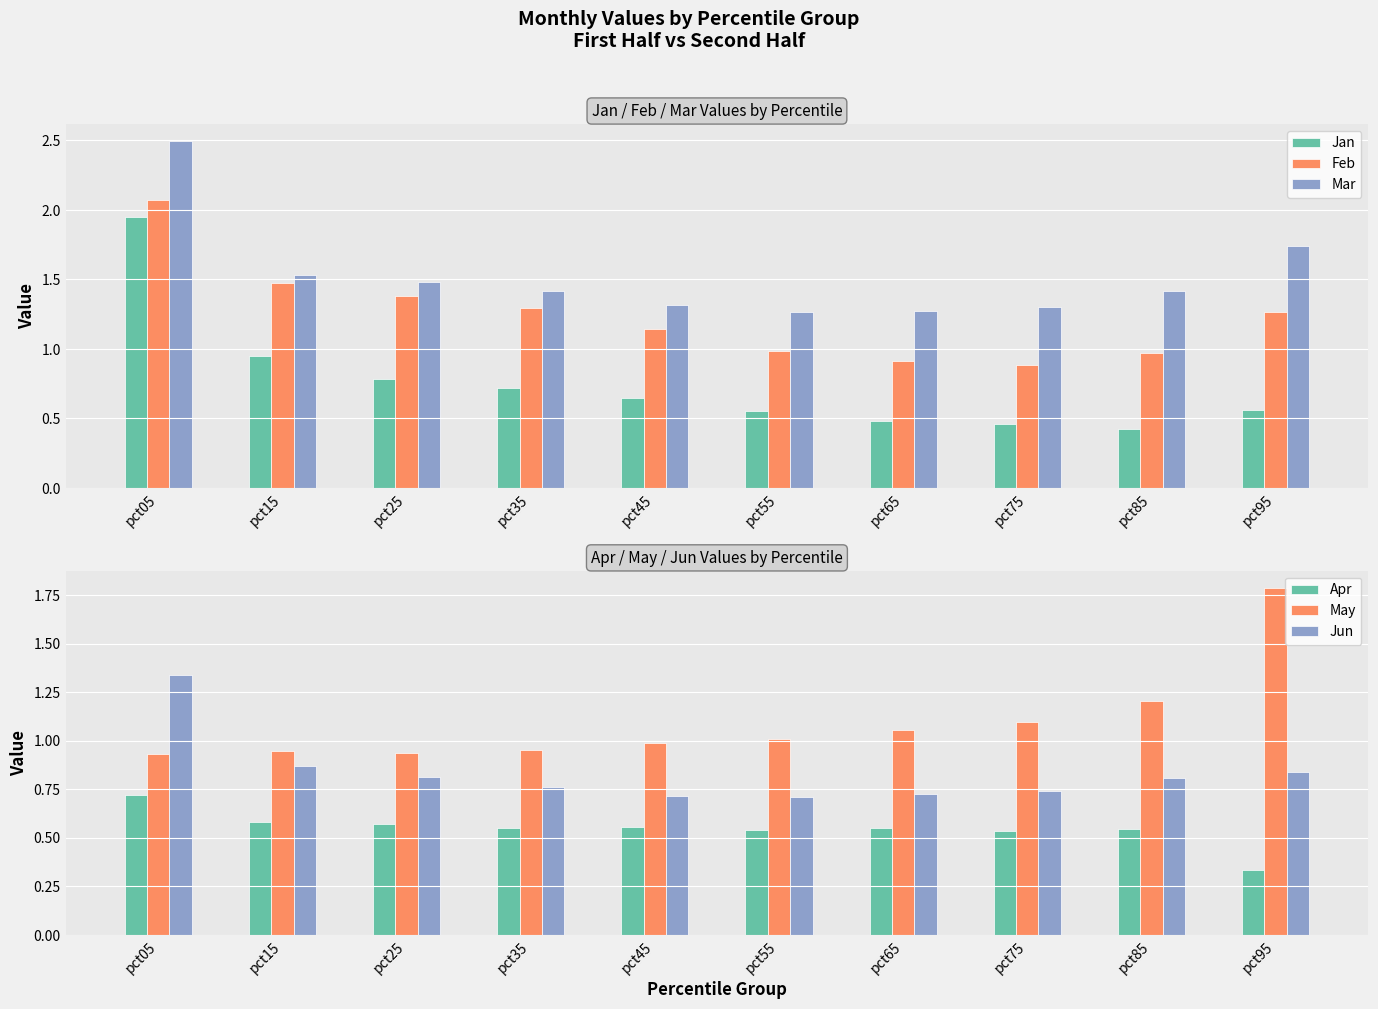

What is the spread (max minus min) of values at pct95?

1.5